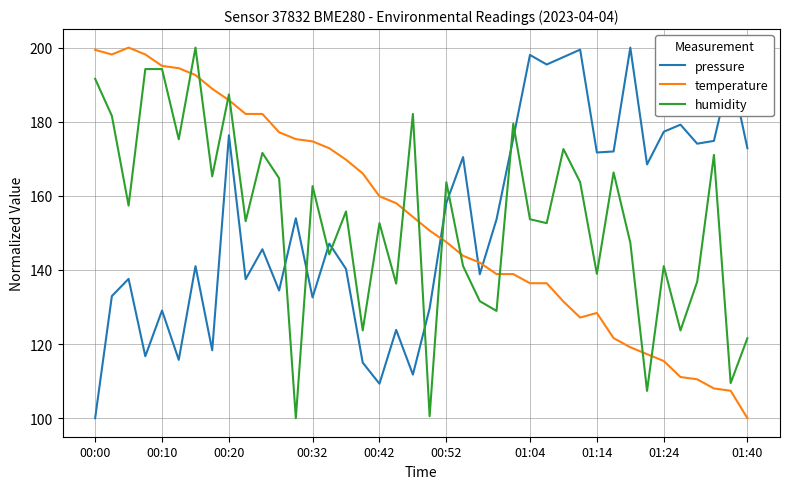

What is the lowest value of the temperature series?

100.0